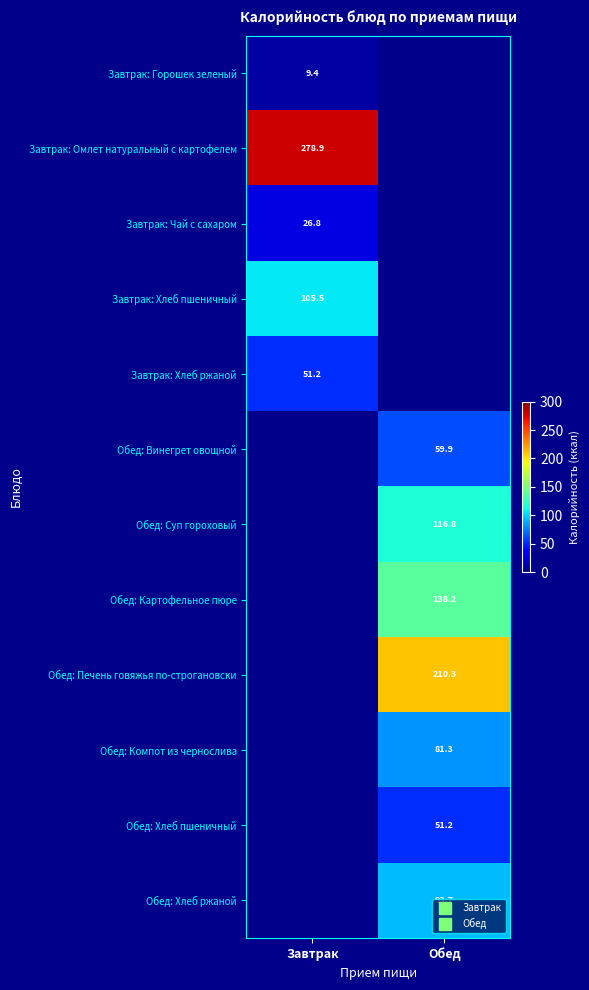

The Завтрак: Хлеб ржаной series shows 72.3 at Завтрак. True or false?

False